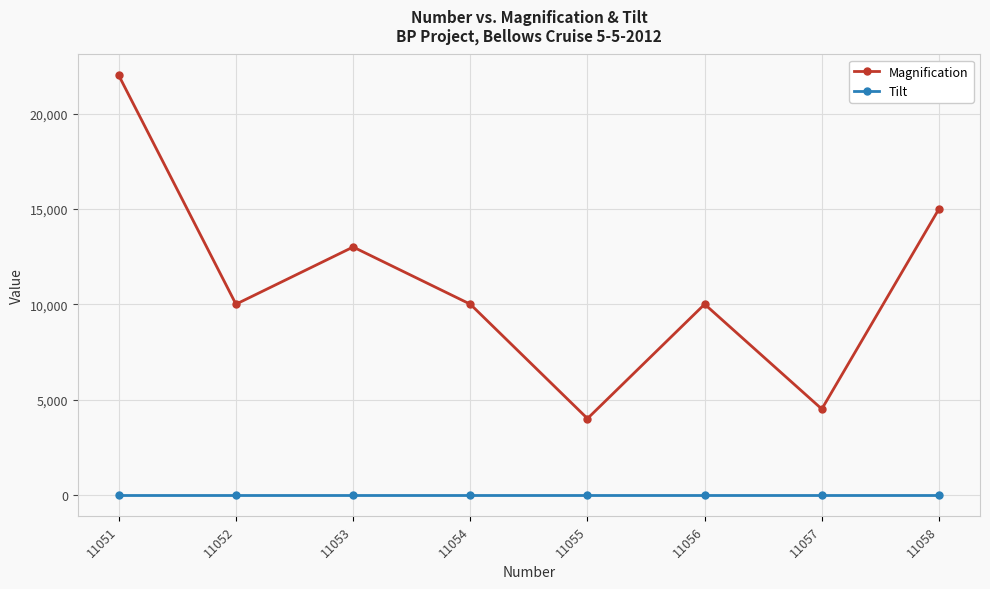

Does the chart have visible grid lines?

Yes